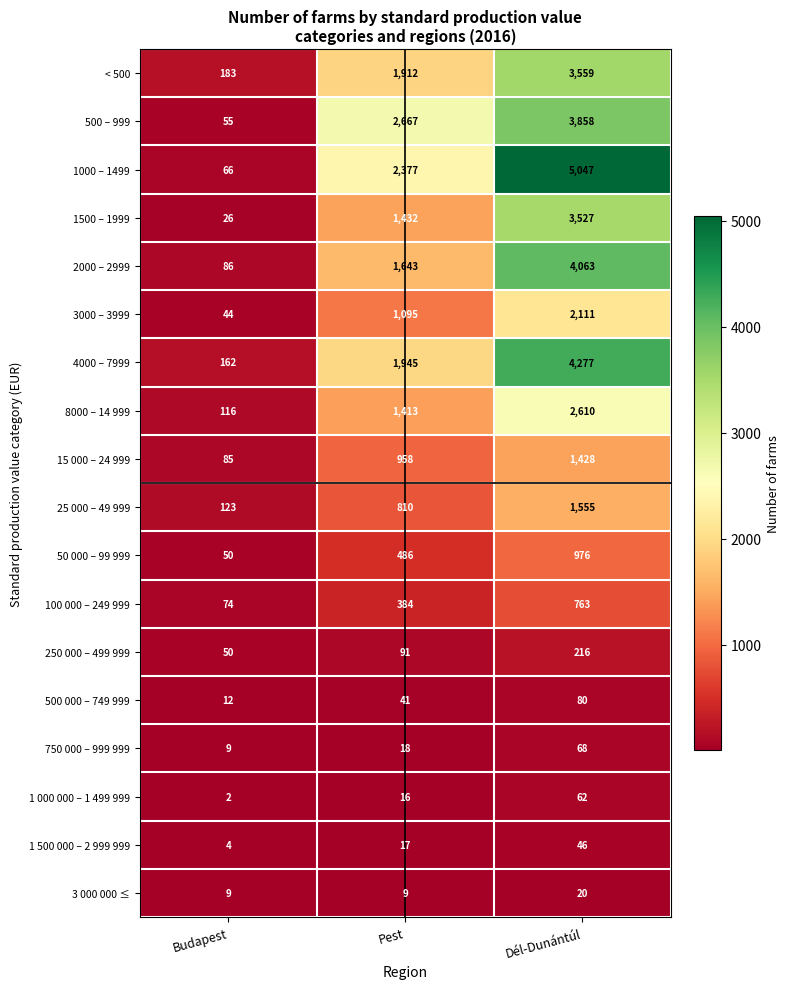

At Pest, list the series in order from smallest to largest.

3 000 000 ≤, 1 000 000 – 1 499 999, 1 500 000 – 2 999 999, 750 000 – 999 999, 500 000 – 749 999, 250 000 – 499 999, 100 000 – 249 999, 50 000 – 99 999, 25 000 – 49 999, 15 000 – 24 999, 3000 – 3999, 8000 – 14 999, 1500 – 1999, 2000 – 2999, < 500, 4000 – 7999, 1000 – 1499, 500 – 999